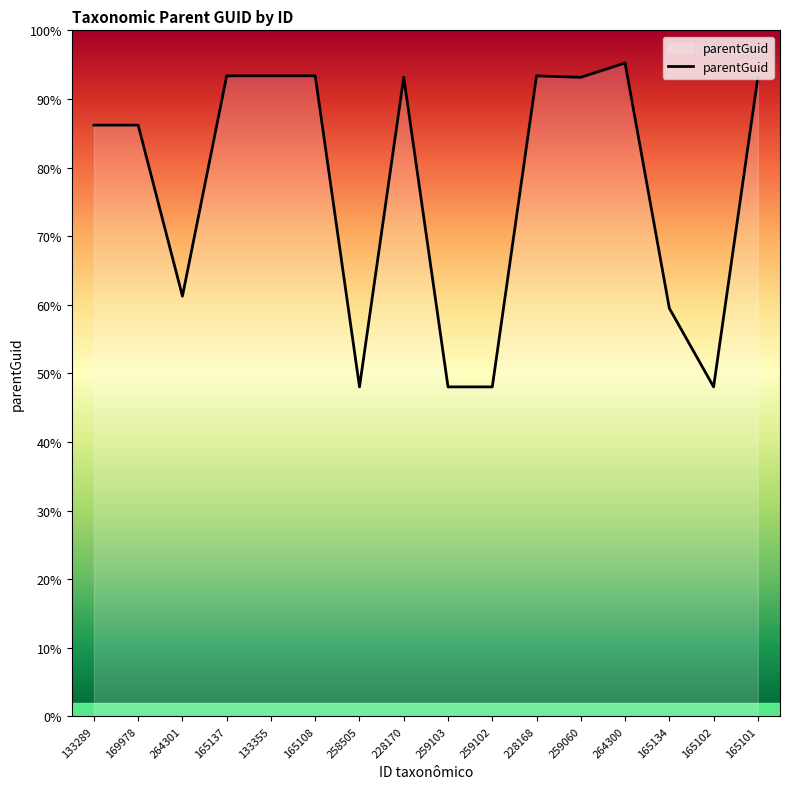

How many points are higher than both their immediate neighbors (excluding endpoints)?

3